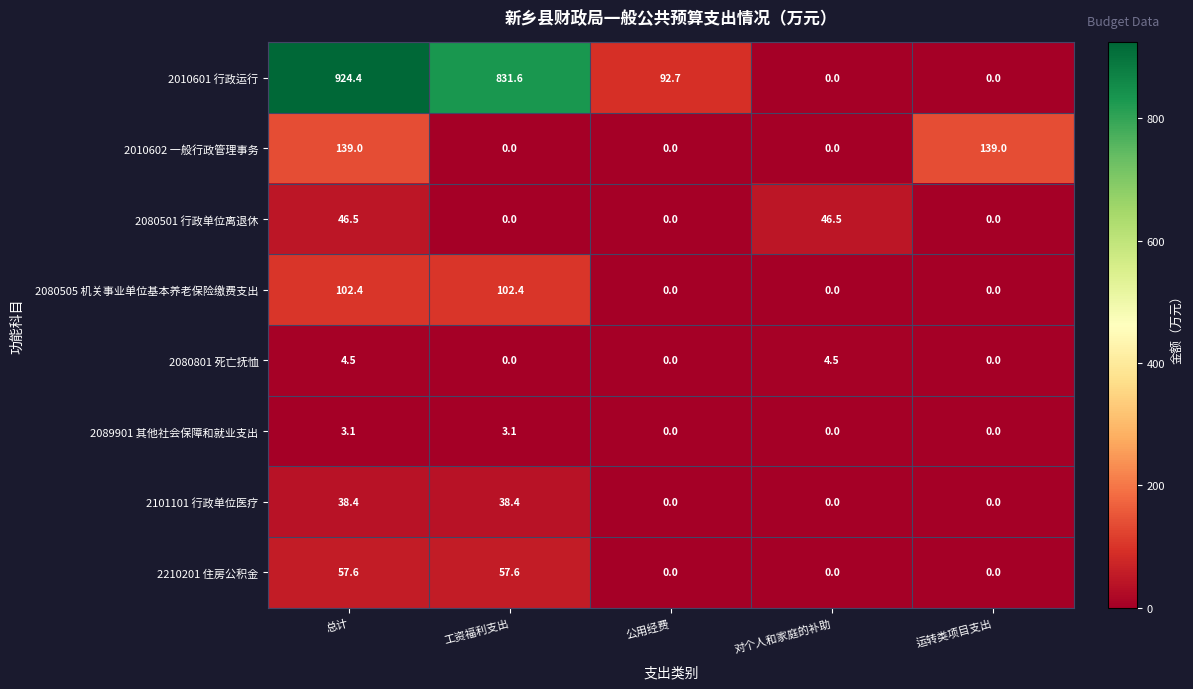

Which series has the widest spread of values?

2010601 行政运行